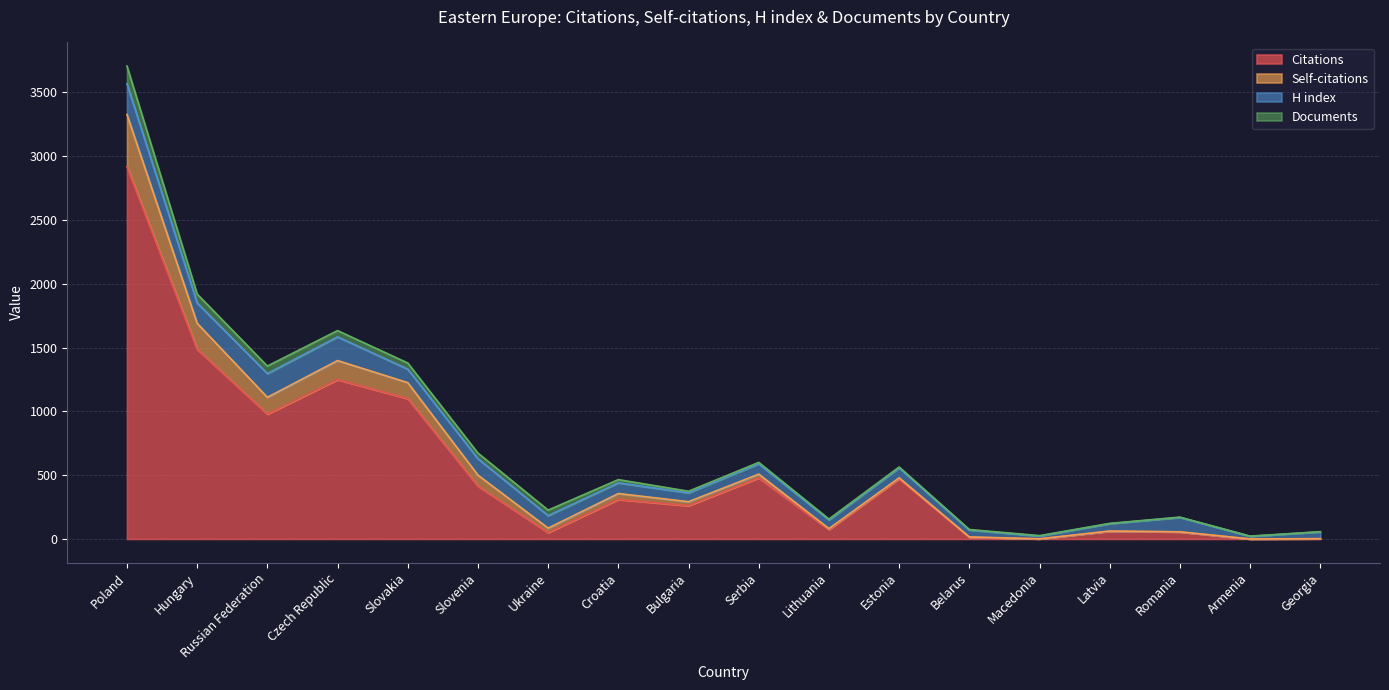

What position from the right is Georgia?

1